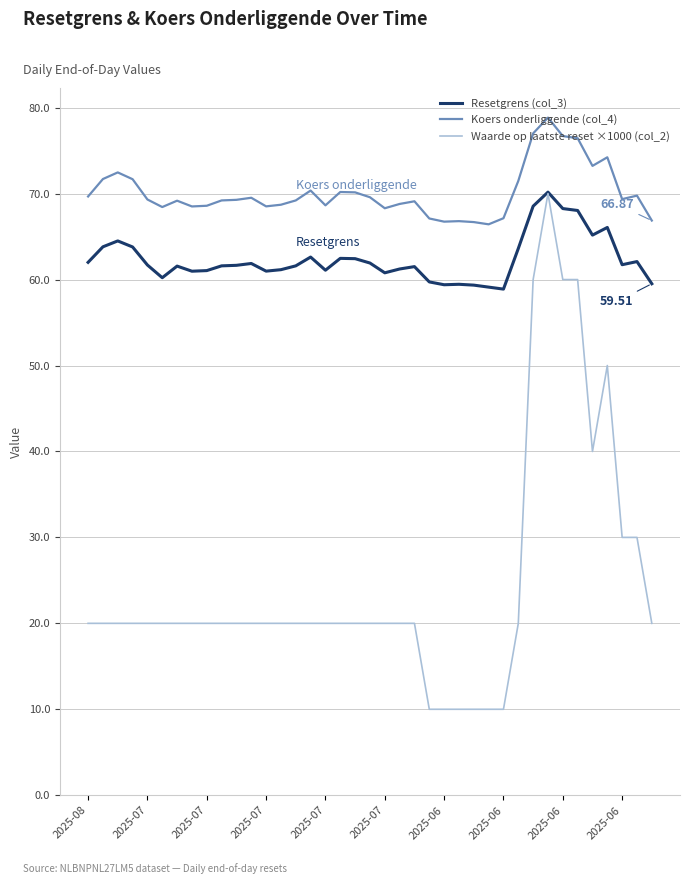

True or false: Waarde op laatste reset ×1000 (col_2) and Koers onderliggende (col_4) intersect in this chart.

False